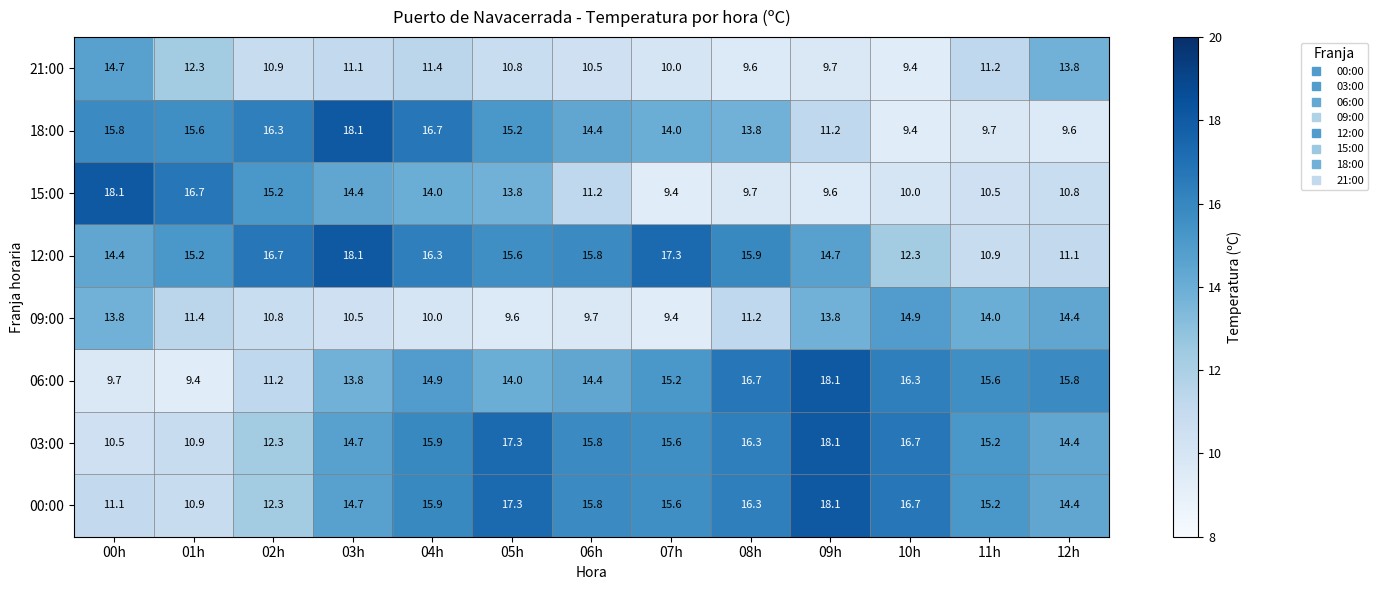

Read the 09:00 value at 05h.

9.6